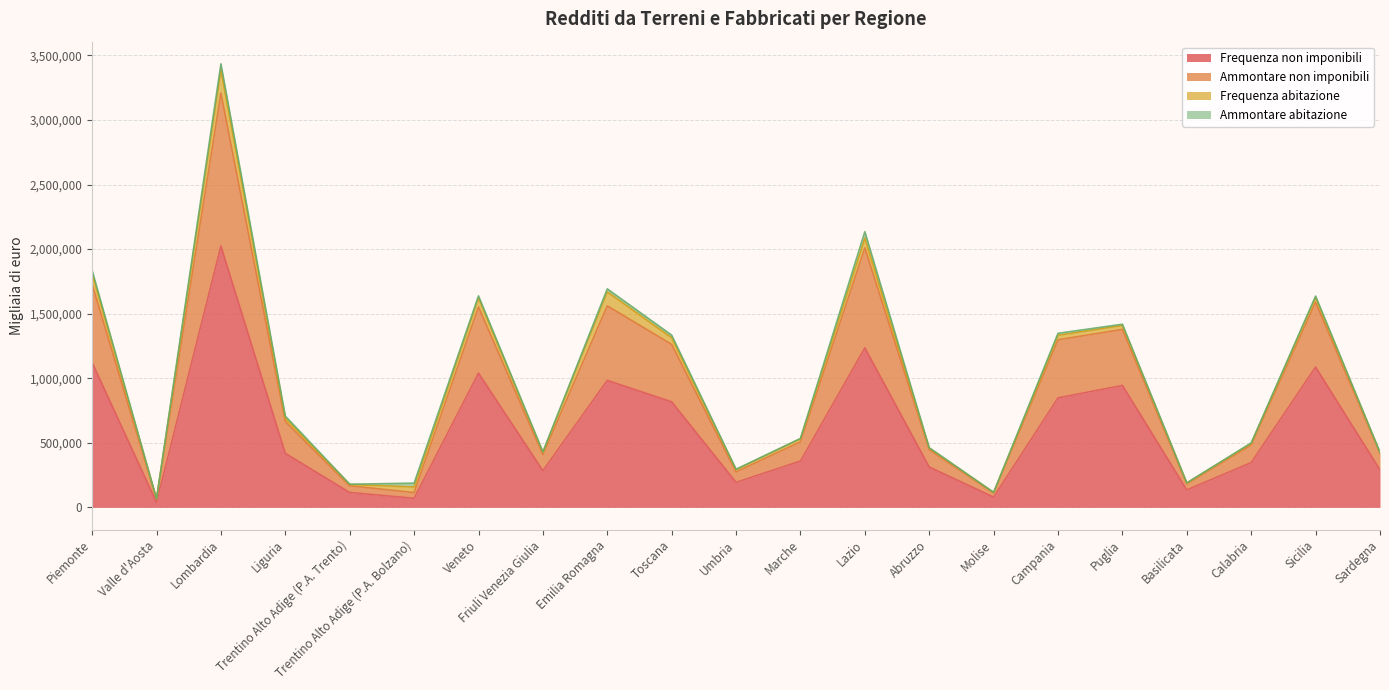

At which category is the sum across all series the highest?

Lombardia